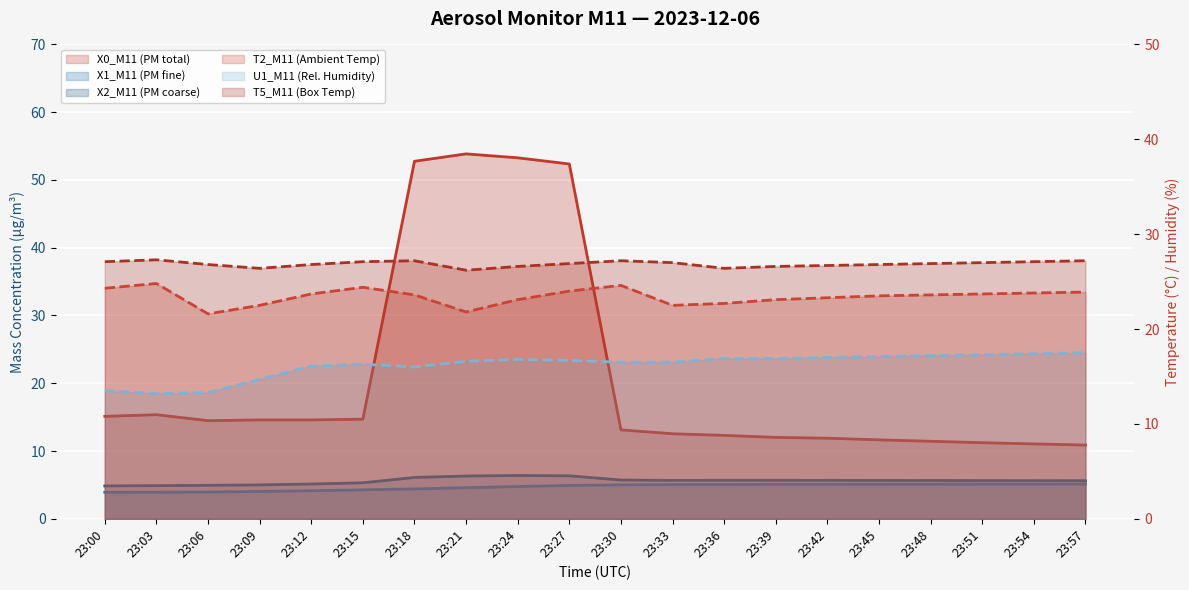

How many values in the X2_M11 (PM coarse) series are below 5?

3